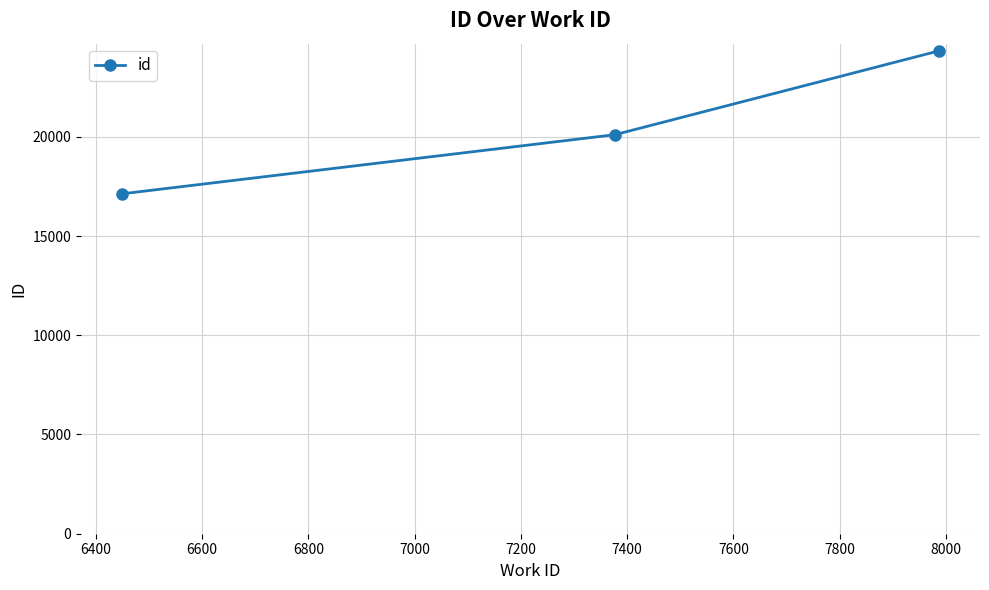

Reading left to right, transcribe all the data shown in this chart.

17126	20106	24331